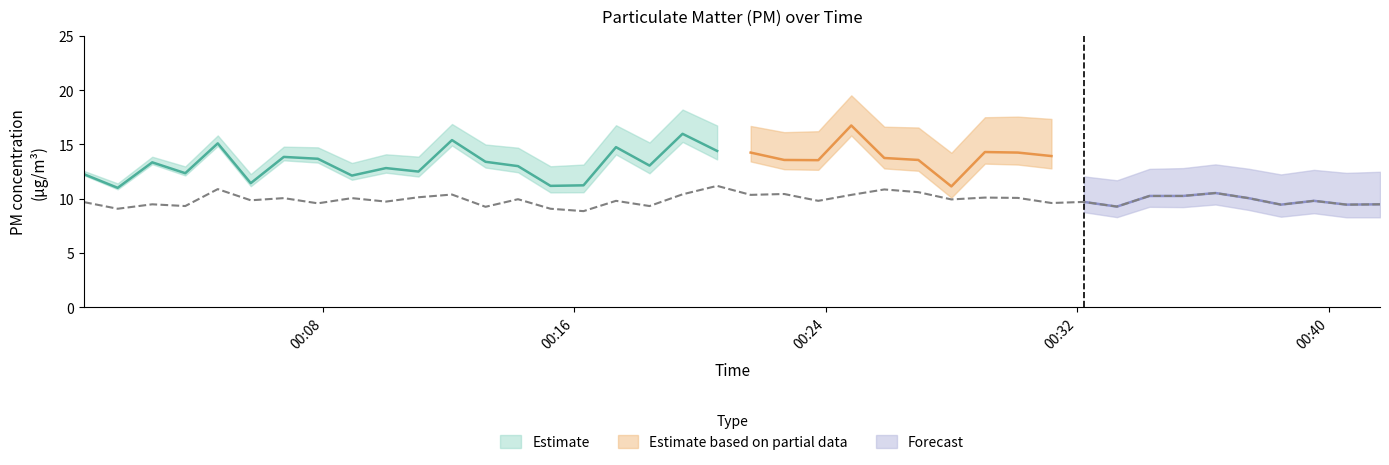

What is the sum of all values?

396.3